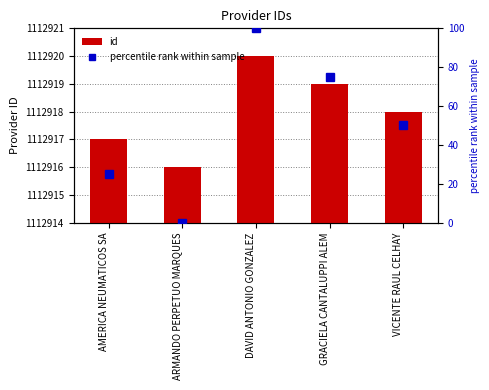

What is the label of the 5th bar from the right?

AMERICA NEUMATICOS SA